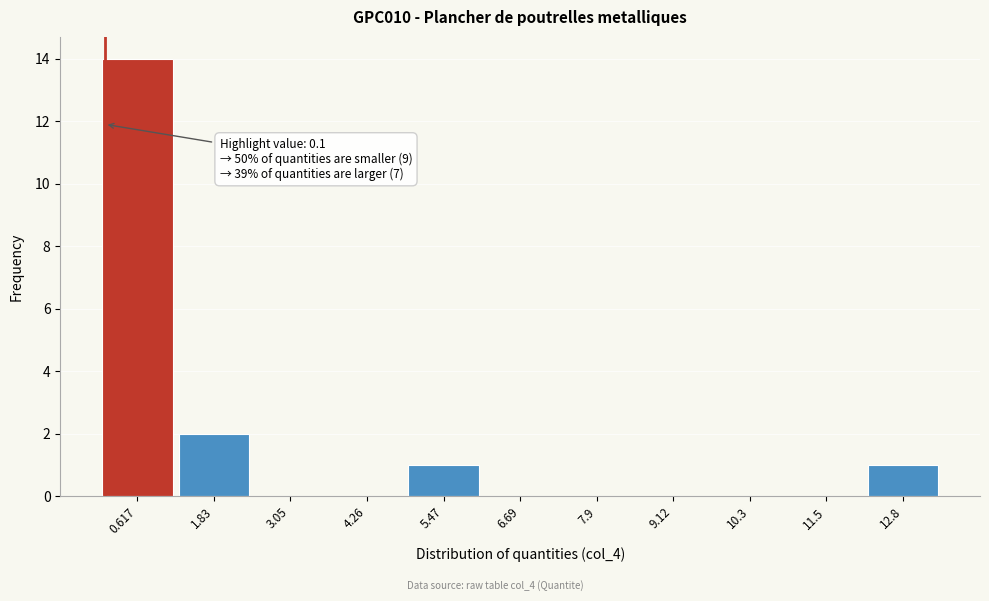

Over which range of the x-axis is the bar tallest?

0.0 to 1.2